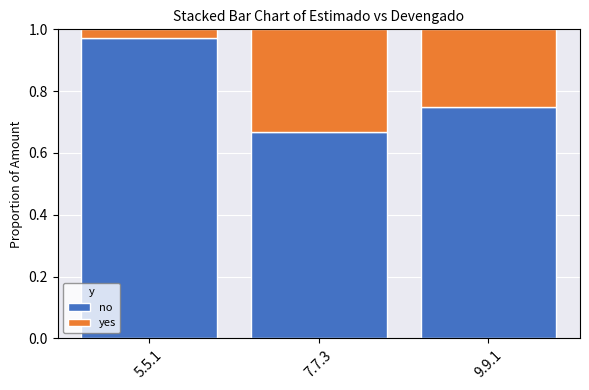

Rank the categories by no value from highest to lowest.

5.5.1, 9.9.1, 7.7.3